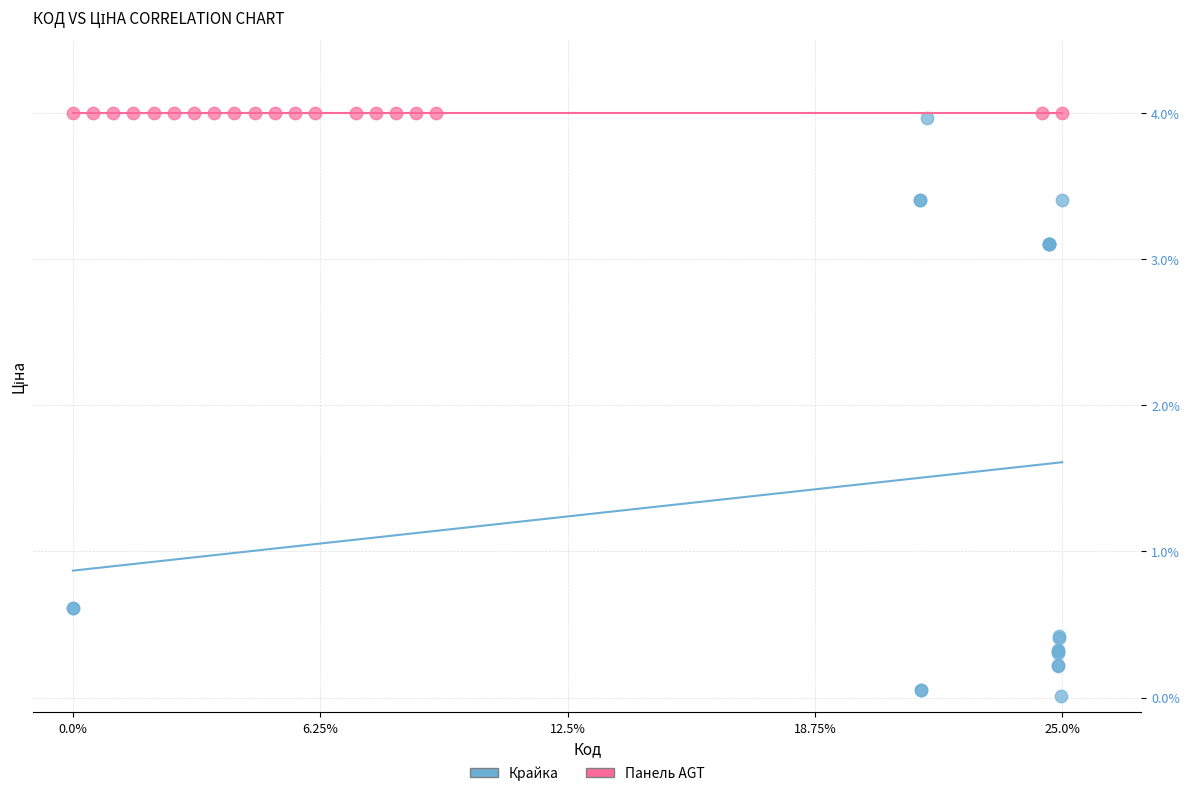

Which series reaches the minimum Y coordinate?

Крайка